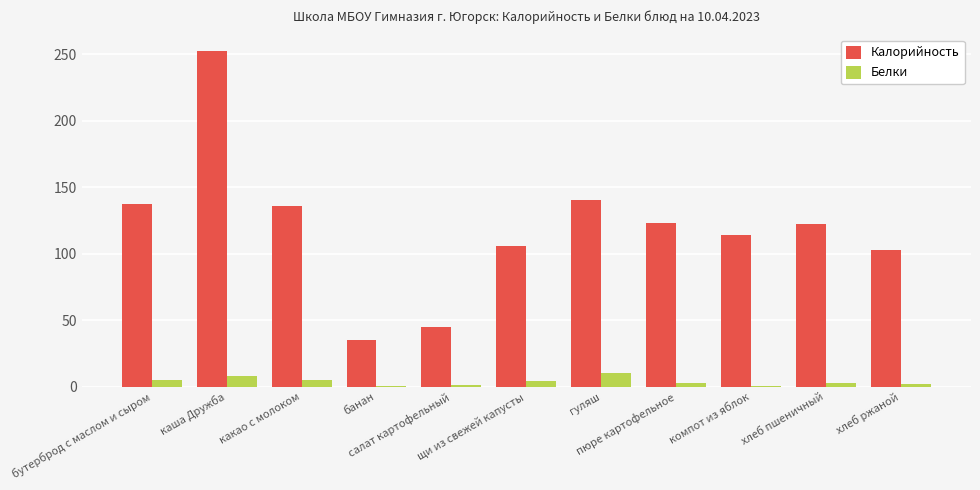

What is the average value of the Белки series?

3.8